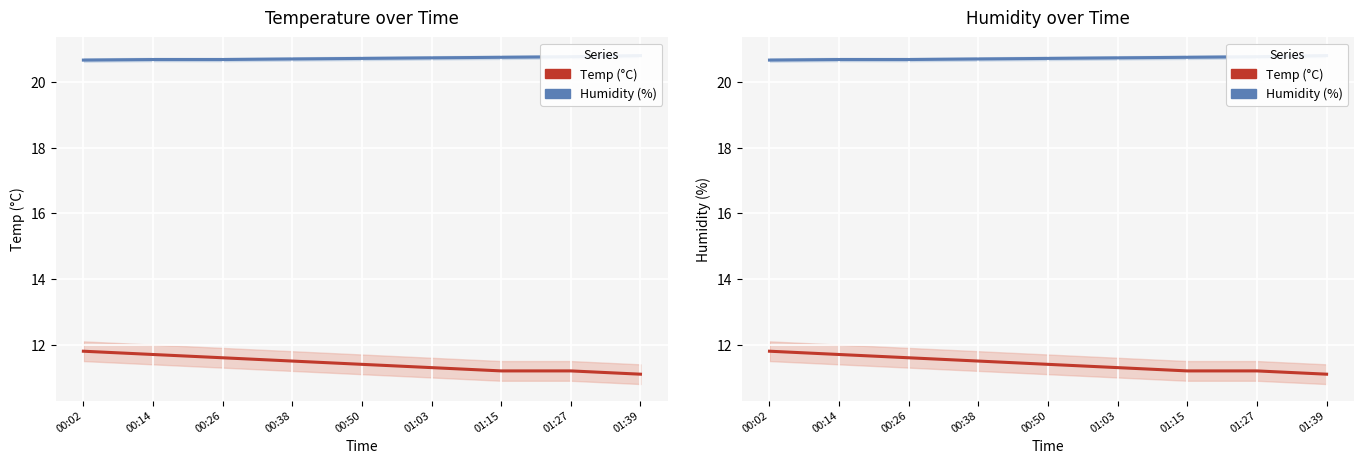

What is the value of the Humidity (%) point at the 4th from the left?

20.7